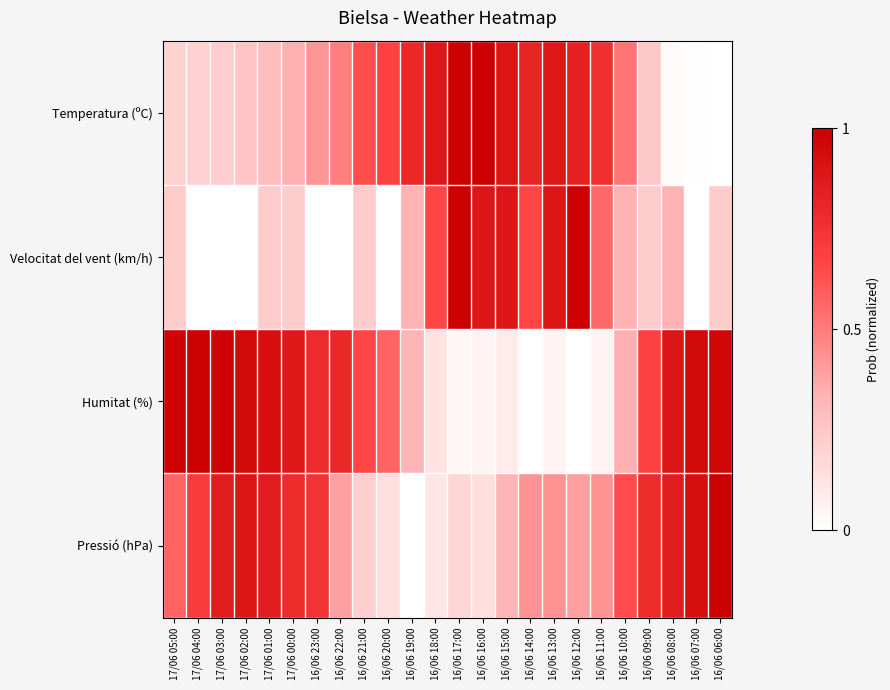

Which has a higher value, 16/06 12:00 or 17/06 03:00?

16/06 12:00